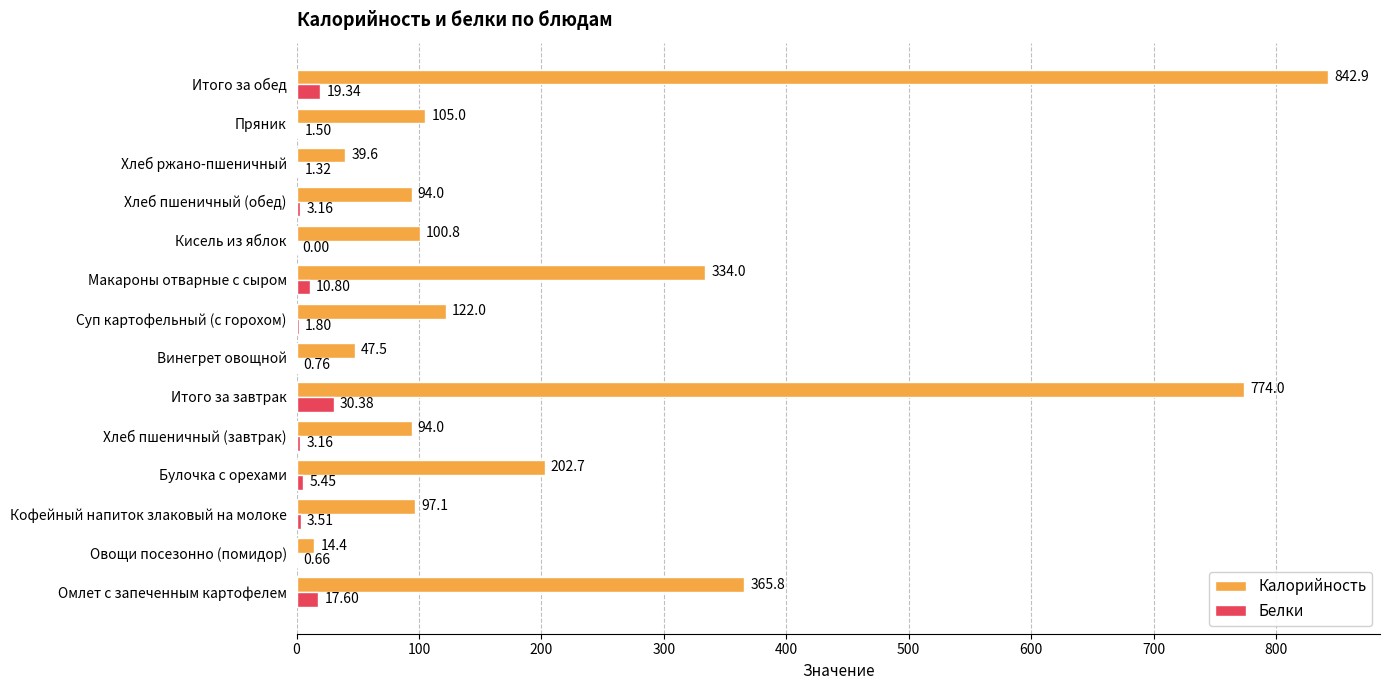

At which category does the chart reach its peak across all series?

Итого за обед